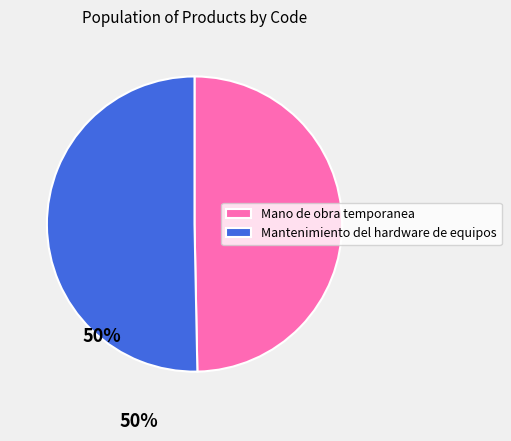

How many segments does this pie chart have?

2